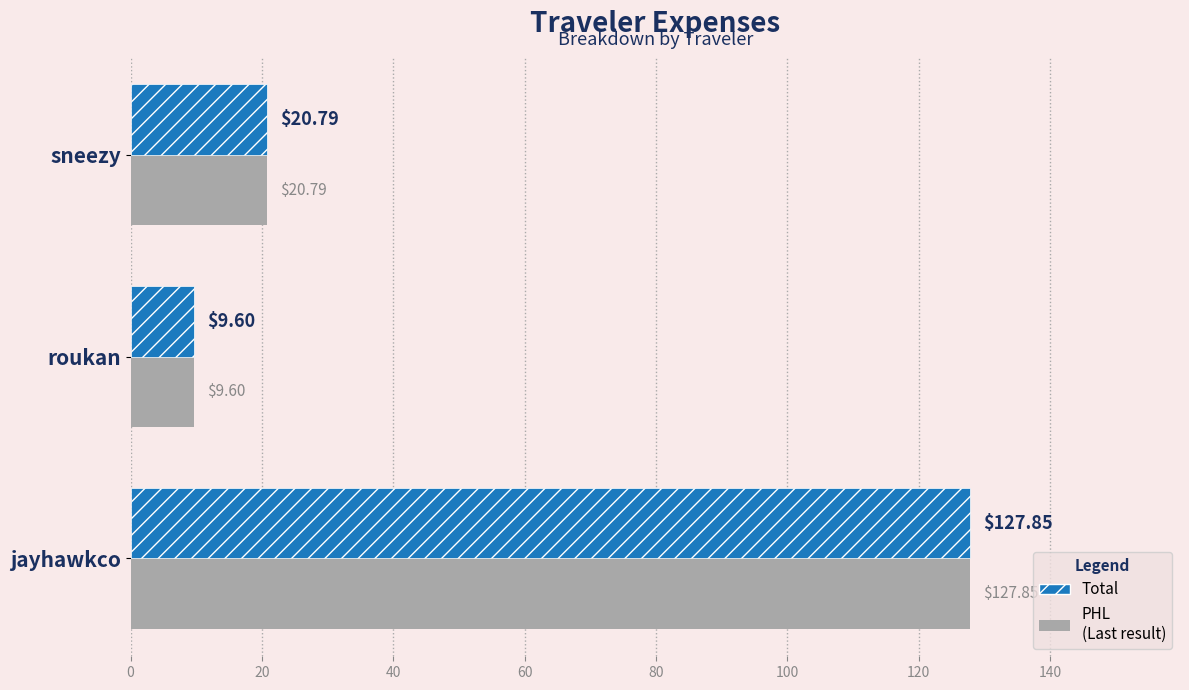

At which category is the sum across all series the highest?

jayhawkco